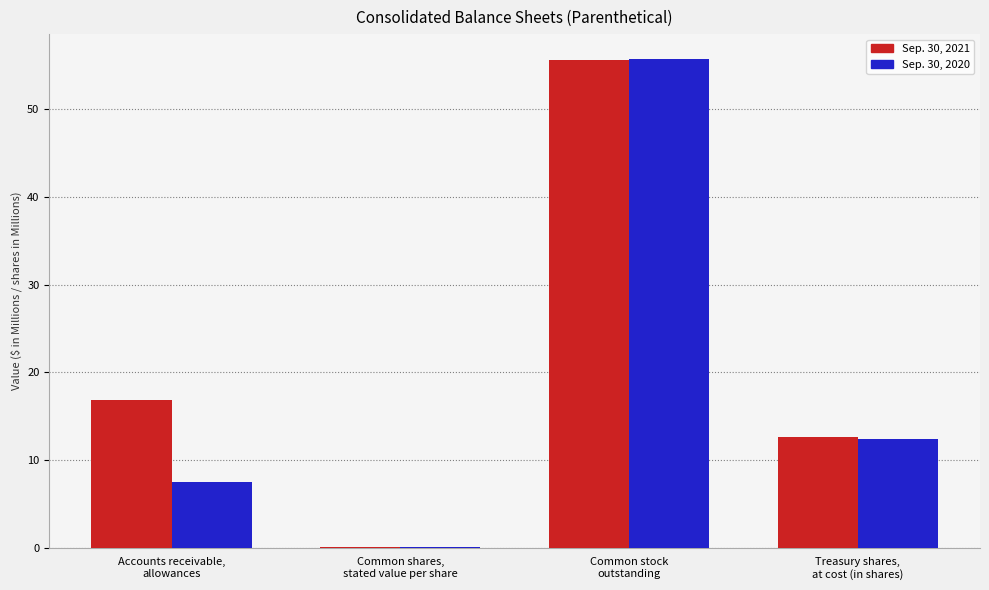

What is the greatest value displayed?

55.8